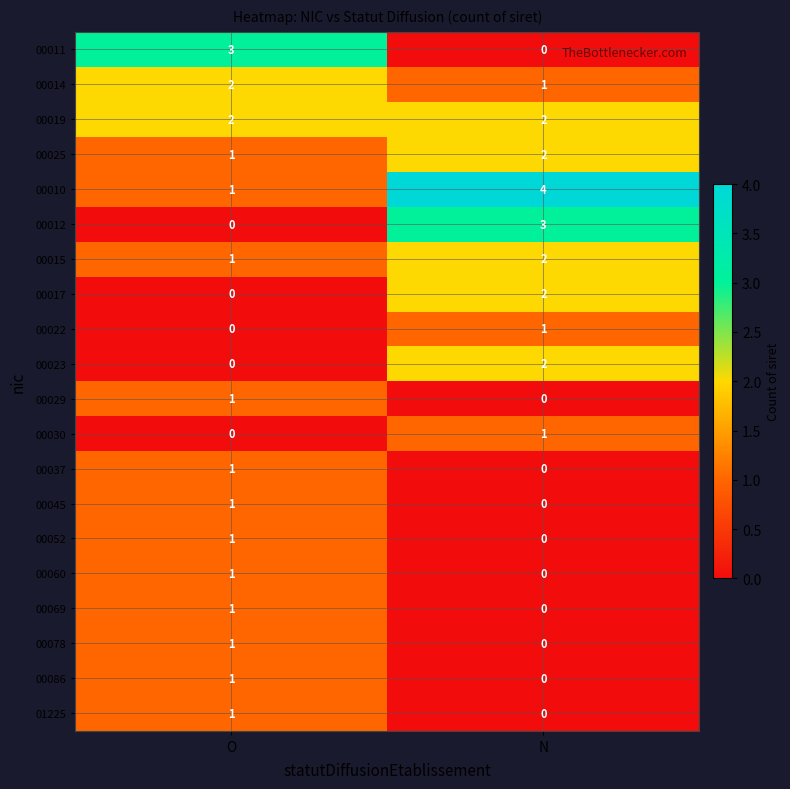

What is the maximum value shown in the chart?

4